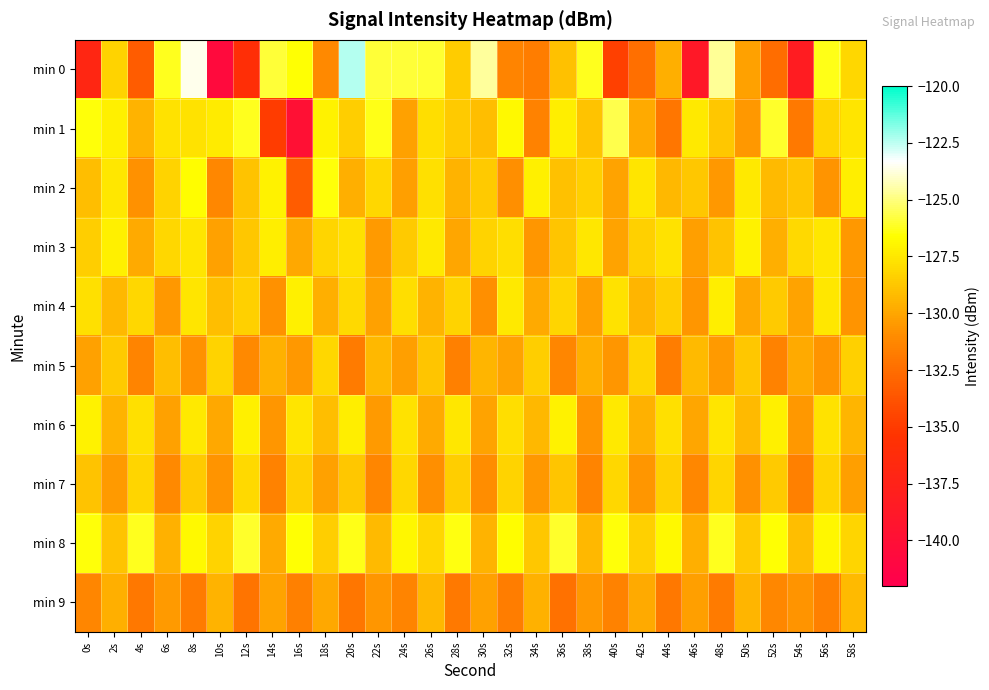

What is the spread (max minus min) of values at 50s?

3.7